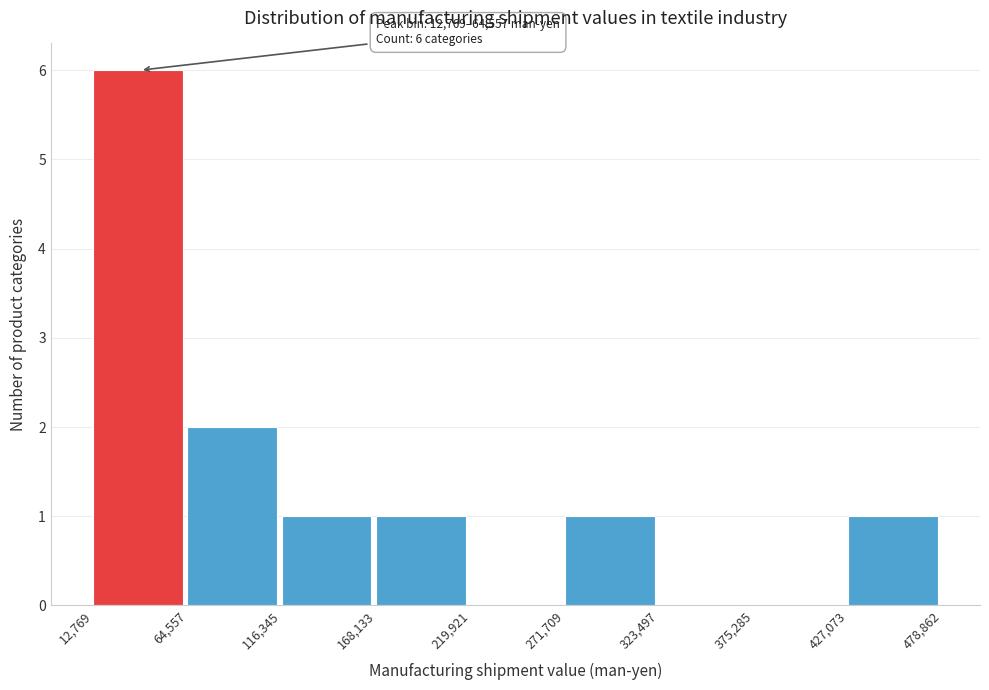

Over which range of the x-axis is the bar tallest?

12,769 to 64,557